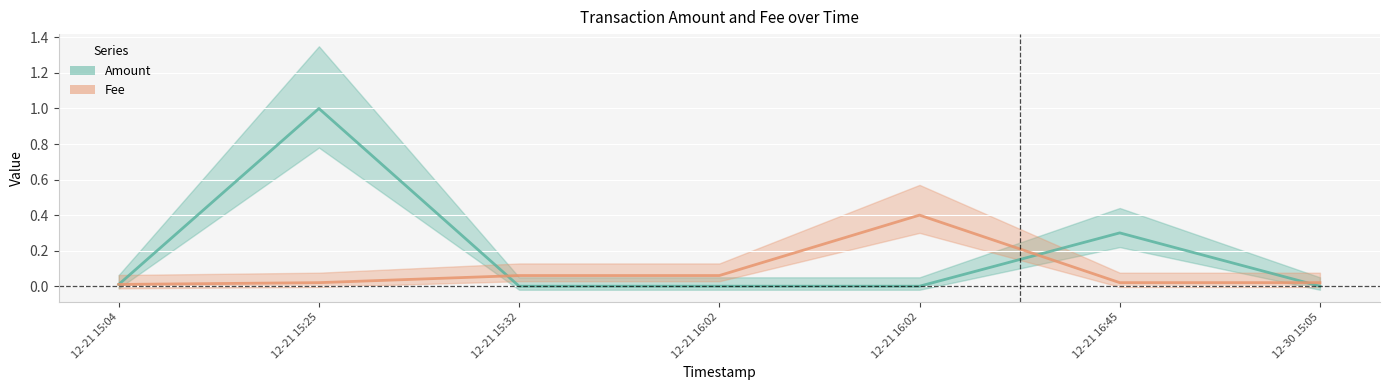

What is the maximum value for Fee?

0.4